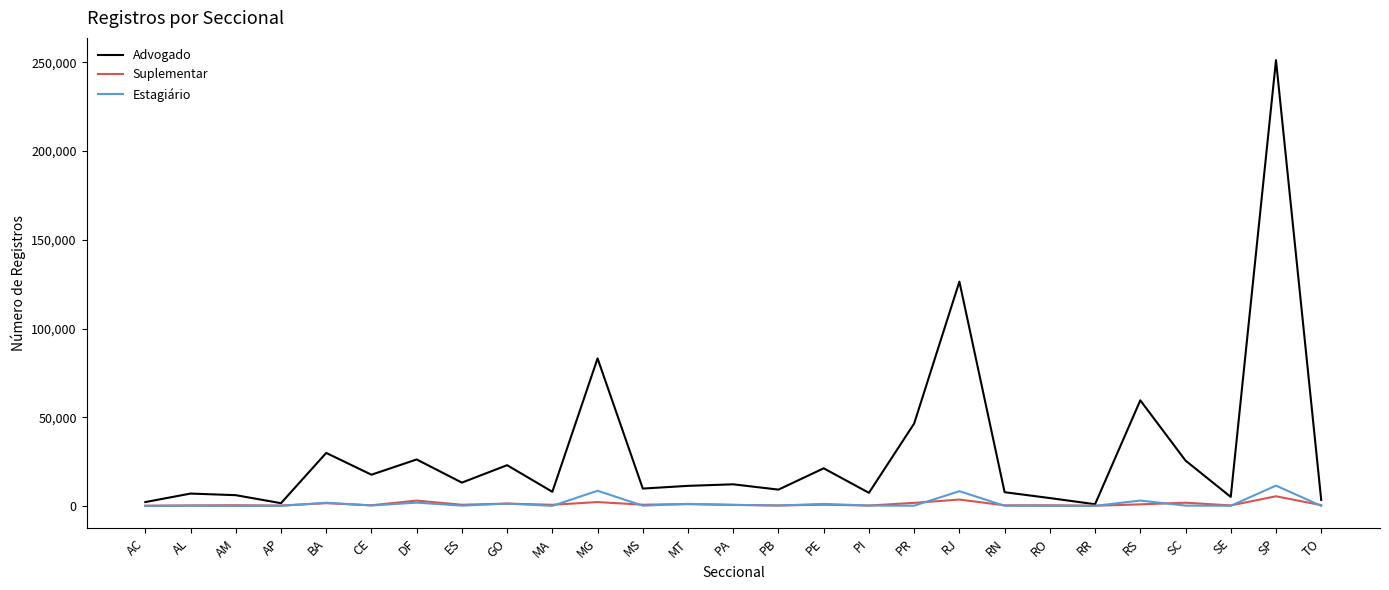

At which category is the sum across all series the highest?

SP